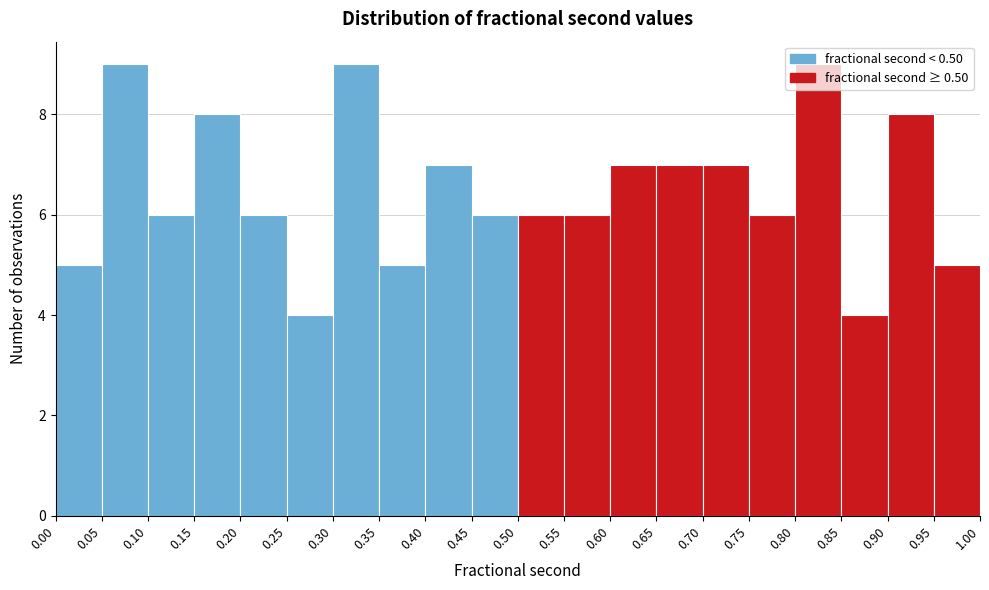

Reading left to right, list every bar in this chart as the range it spans on the x-axis followed by its height. The values are not printed on the chart, so give them approximately, as read against the axis.

0.00 to 0.05: 5
0.05 to 0.10: 9
0.10 to 0.15: 6
0.15 to 0.20: 8
0.20 to 0.25: 6
0.25 to 0.30: 4
0.30 to 0.35: 9
0.35 to 0.40: 5
0.40 to 0.45: 7
0.45 to 0.50: 6
0.50 to 0.55: 6
0.55 to 0.60: 6
0.60 to 0.65: 7
0.65 to 0.70: 7
0.70 to 0.75: 7
0.75 to 0.80: 6
0.80 to 0.85: 9
0.85 to 0.90: 4
0.90 to 0.95: 8
0.95 to 1.00: 5